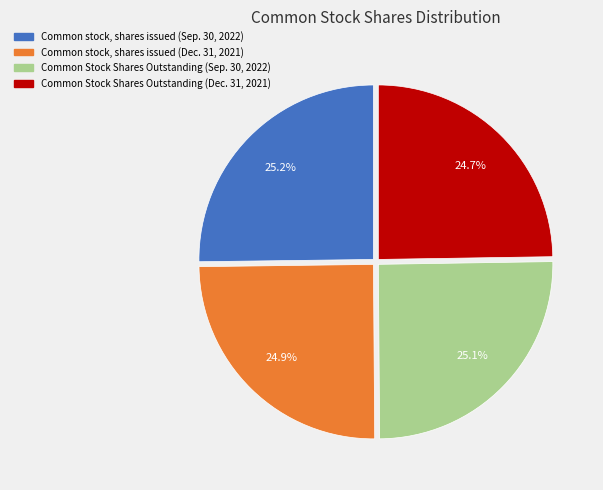

To the nearest percent, what is the average slice percentage?

25%